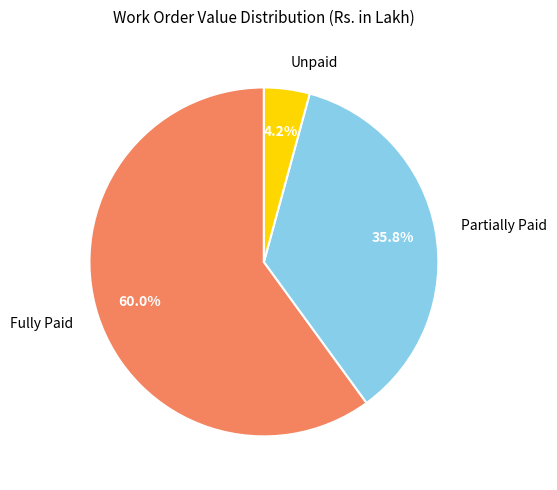

Between Unpaid and Partially Paid, which is larger?

Partially Paid